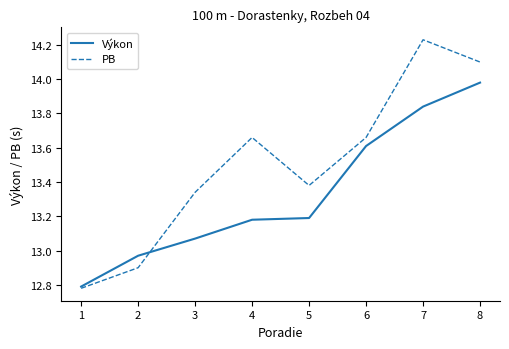

How many lines are shown in the chart?

2